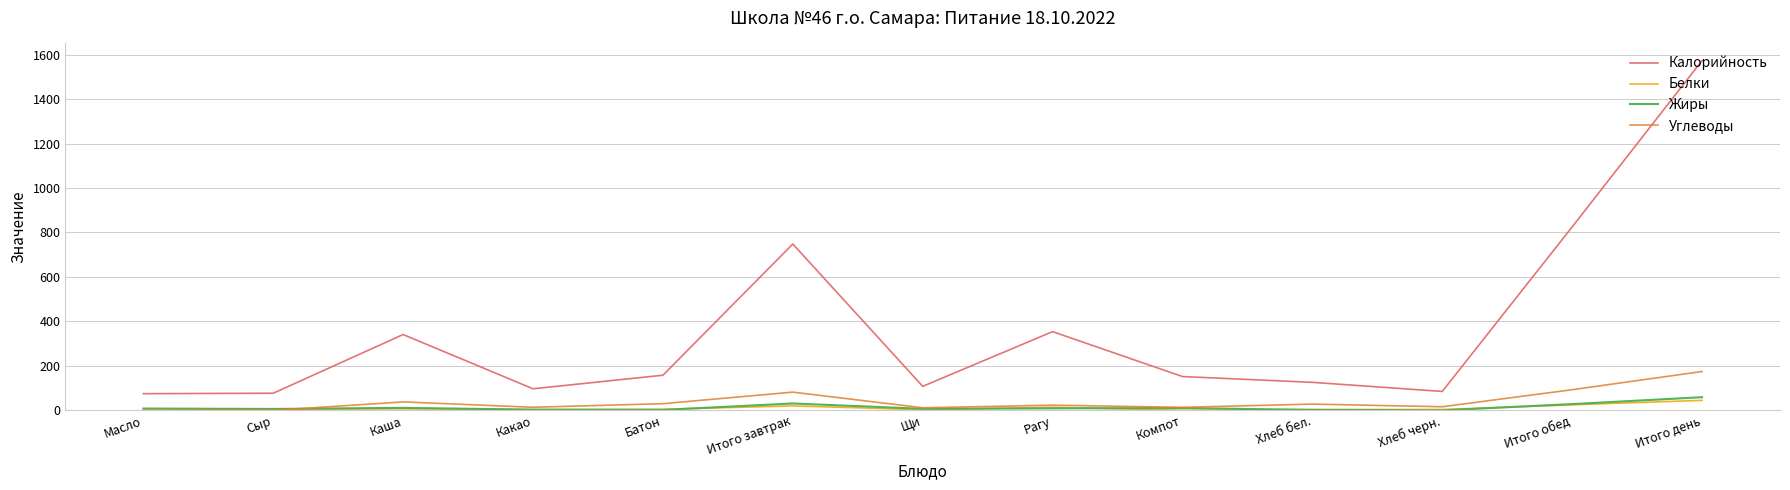

What are all the series names shown in the legend?

Калорийность, Белки, Жиры, Углеводы